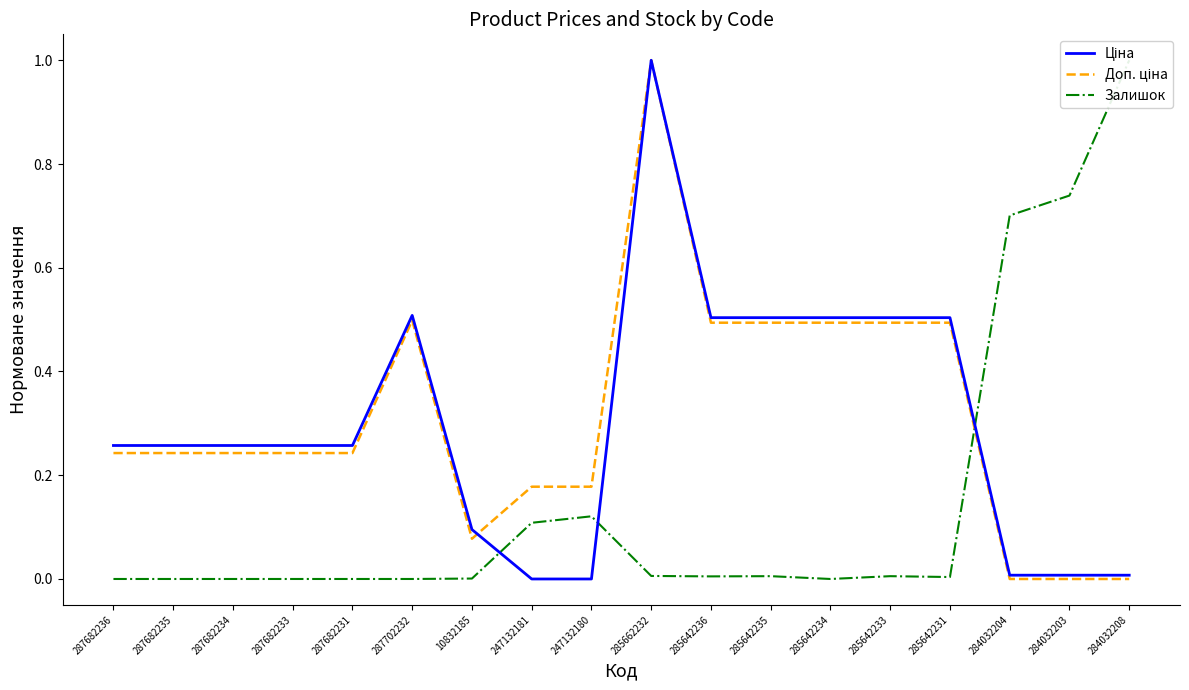

True or false: Залишок has more than 1 points higher than both neighbors.

True